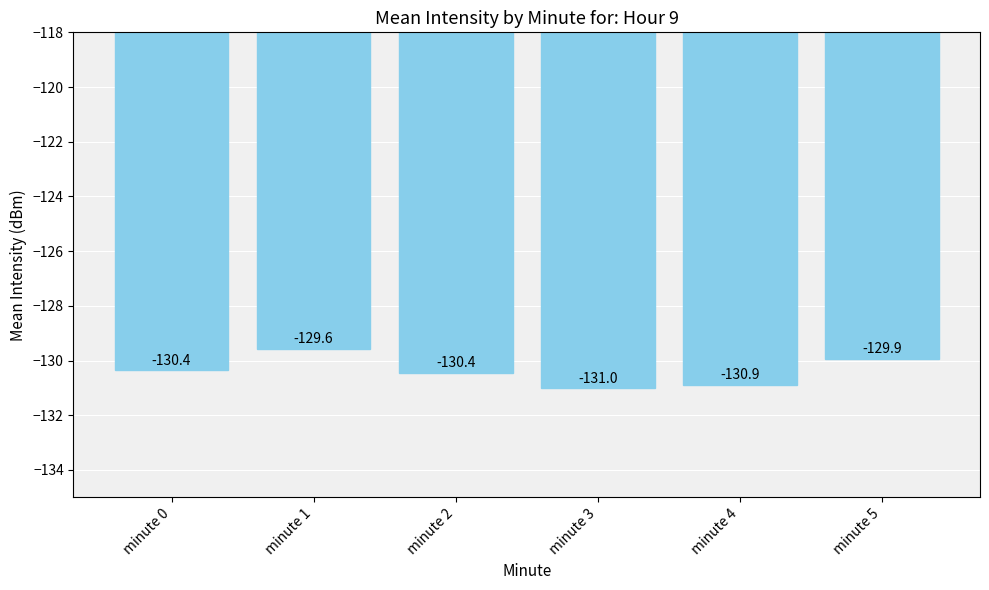

What is the difference between the maximum and minimum values?

1.5